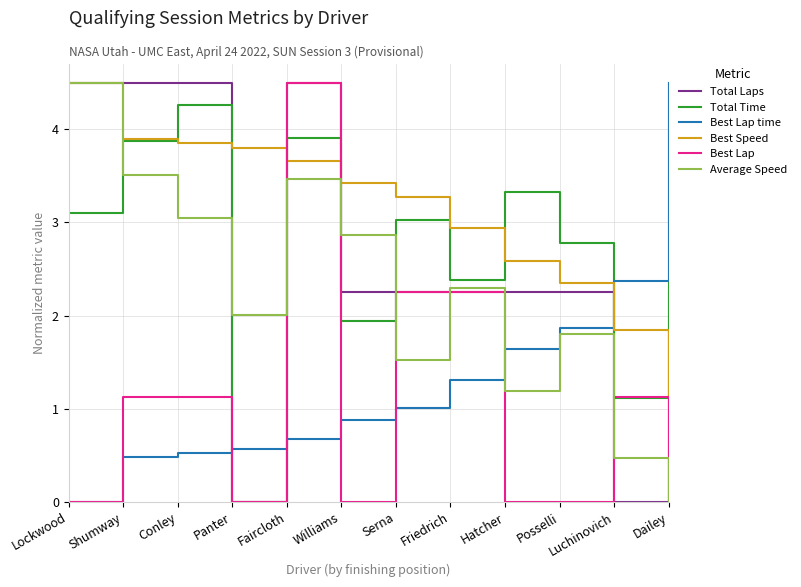

Is it true that Total Time equals 4.0 at Posselli?

False